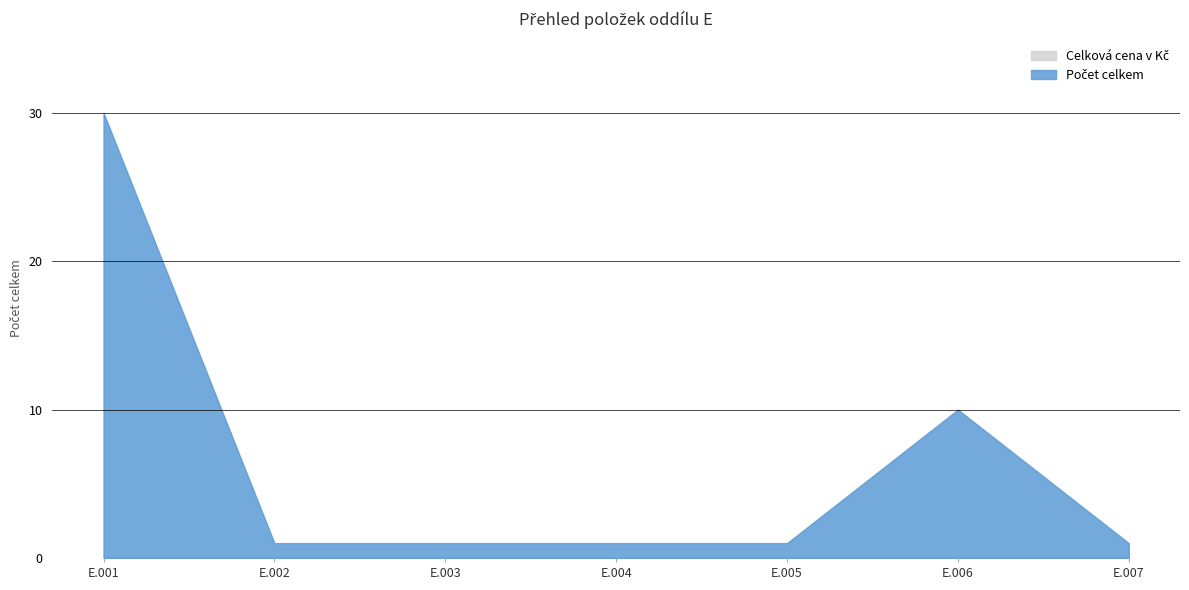

How many points are higher than both their immediate neighbors (excluding endpoints)?

1